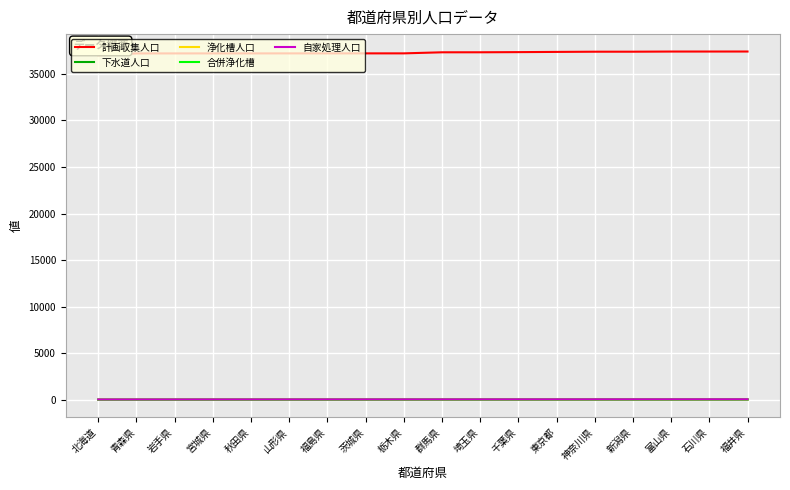

True or false: 自家処理人口 and 計画収集人口 cross at least once.

False